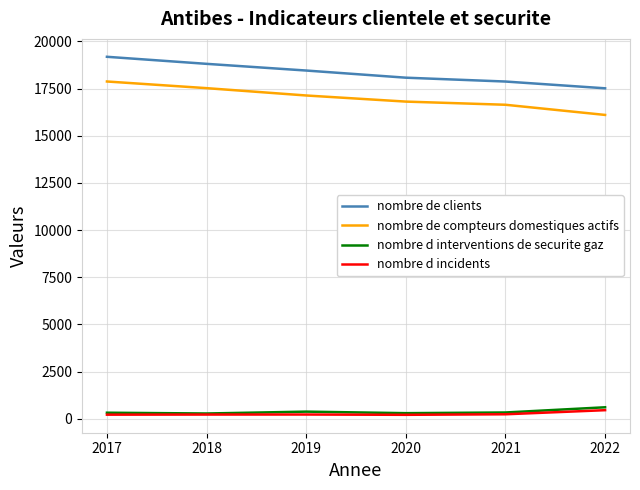

What is the sum of all nombre de clients values?

109940